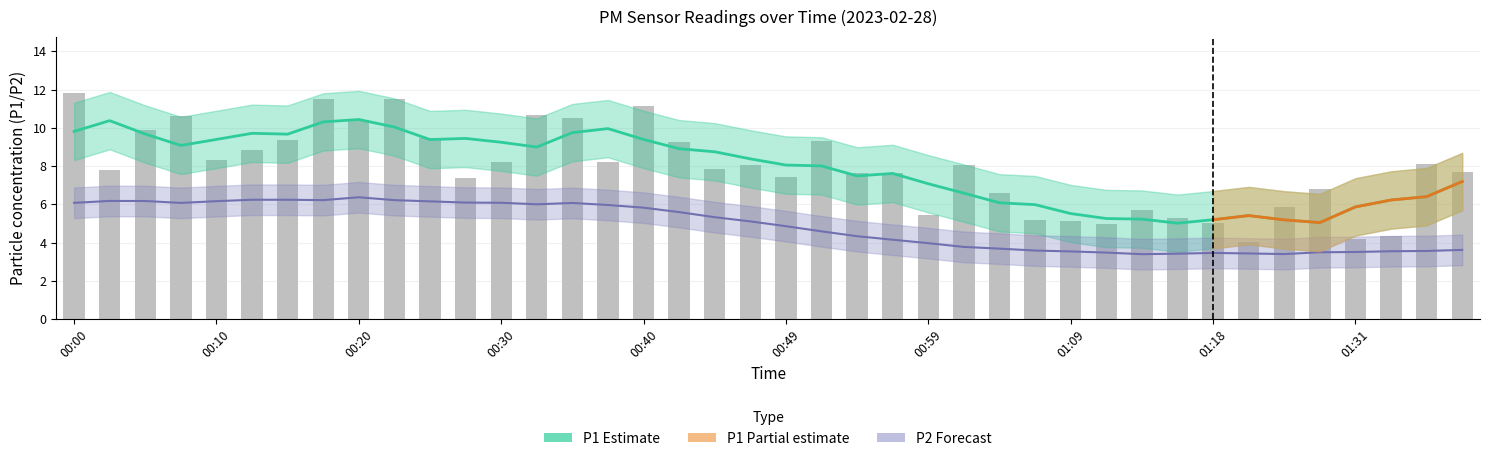

Which series has the largest total across all categories?

P1